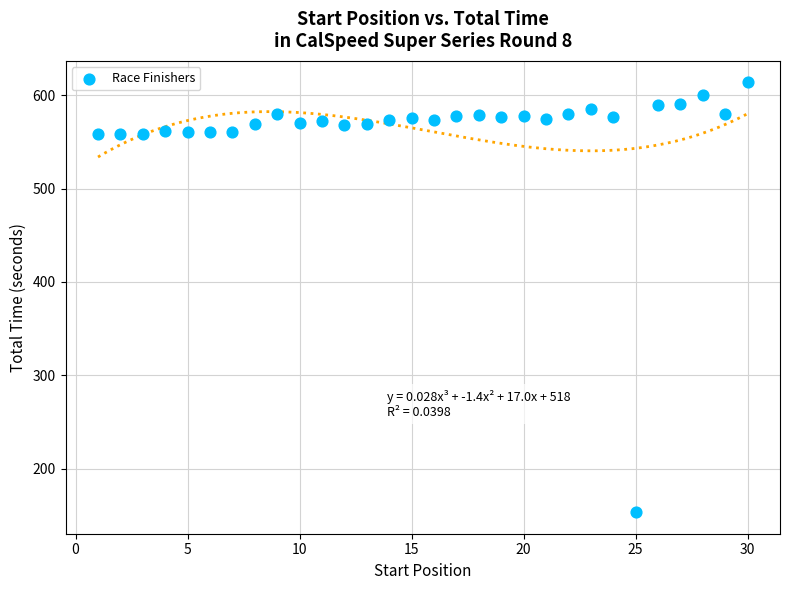

What is the range of Y values (max minus min)?

460.6